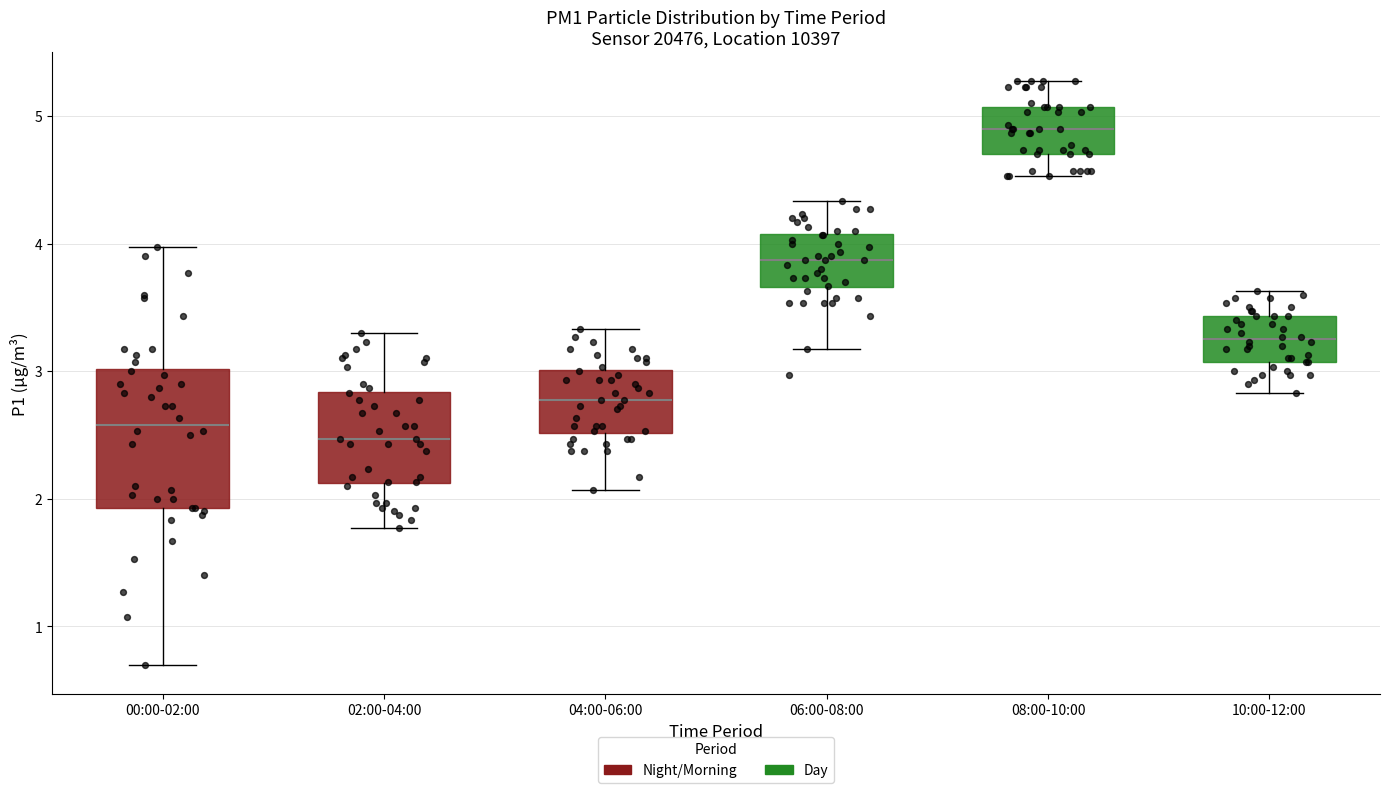

Reading left to right, read every box against the y-axis: the position of its median line, the range the box covers, and the ends of its whiskers. The values are not printed on the chart, so give them approximately, as read against the axis.

00:00-02:00: median 2.6, box 1.9 to 3.0, whiskers 0.7 to 4.0
02:00-04:00: median 2.5, box 2.1 to 2.8, whiskers 1.8 to 3.3
04:00-06:00: median 2.8, box 2.5 to 3.0, whiskers 2.1 to 3.3
06:00-08:00: median 3.9, box 3.7 to 4.1, whiskers 3.2 to 4.3
08:00-10:00: median 4.9, box 4.7 to 5.1, whiskers 4.5 to 5.3
10:00-12:00: median 3.3, box 3.1 to 3.4, whiskers 2.8 to 3.6